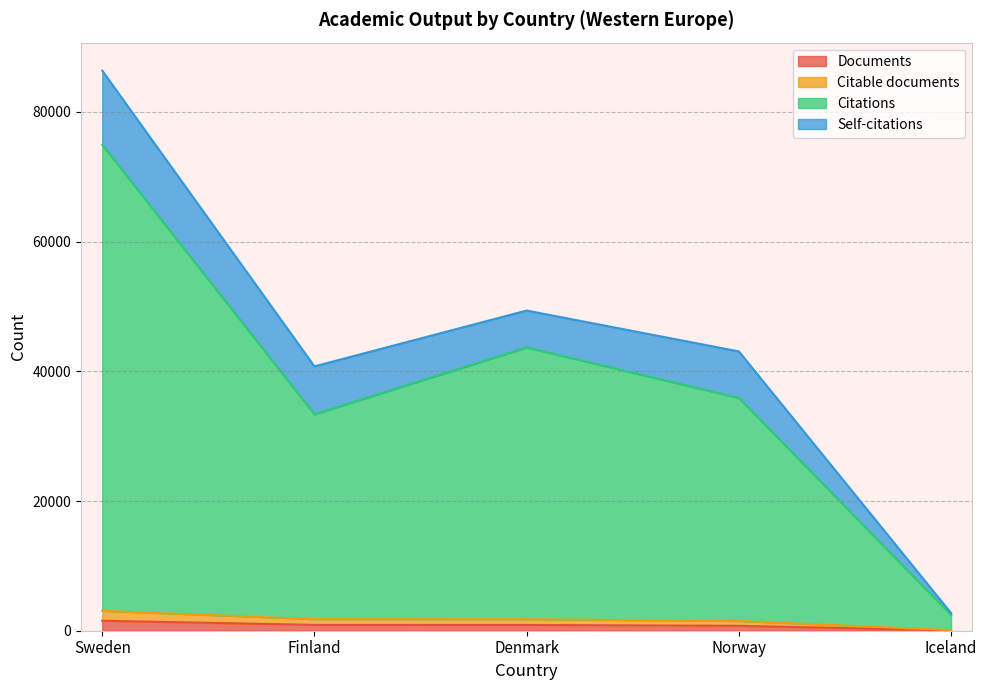

How many lines are shown in the chart?

4